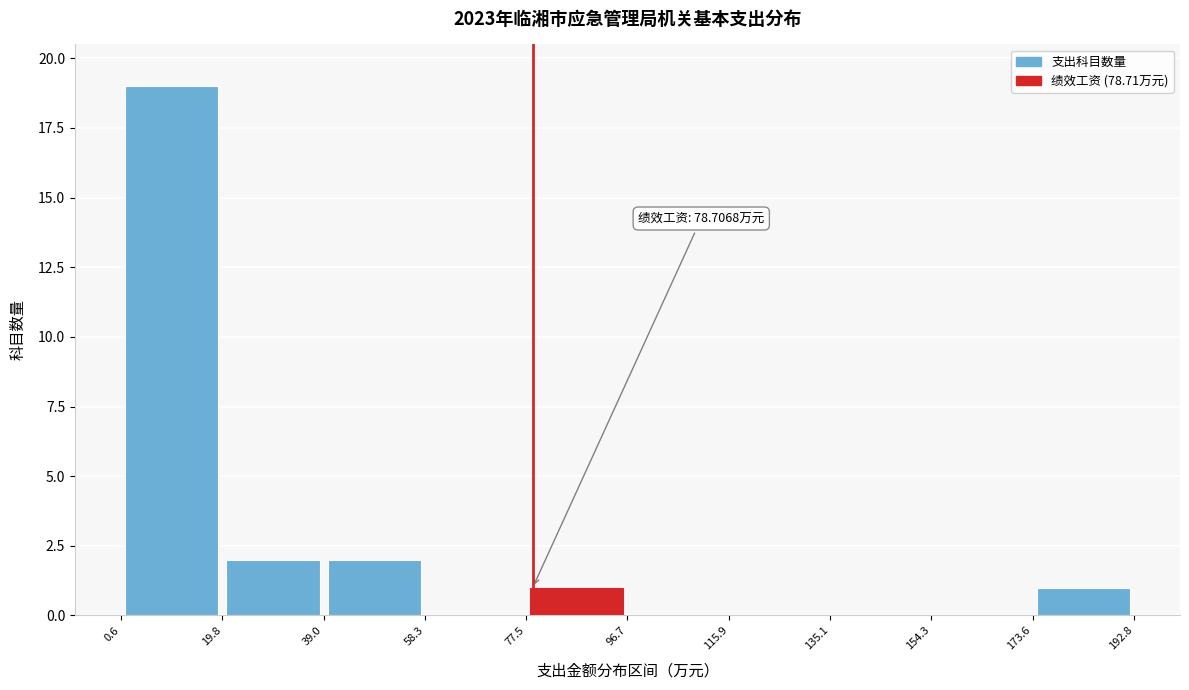

Over which range of the x-axis is the bar tallest?

0.6 to 19.8